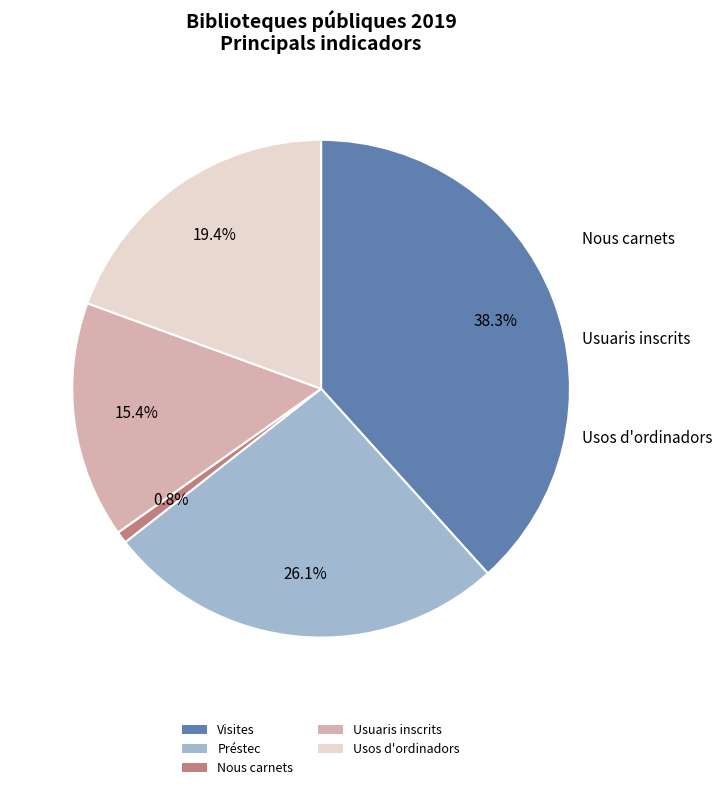

Rank the categories by value from lowest to highest.

Nous carnets, Usuaris inscrits, Usos d'ordinadors, Préstec, Visites